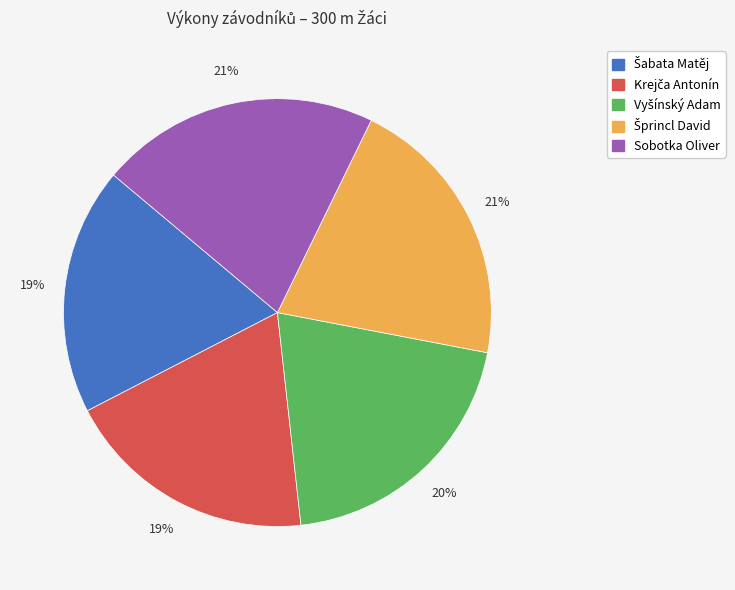

Does any single category account for the majority?

No